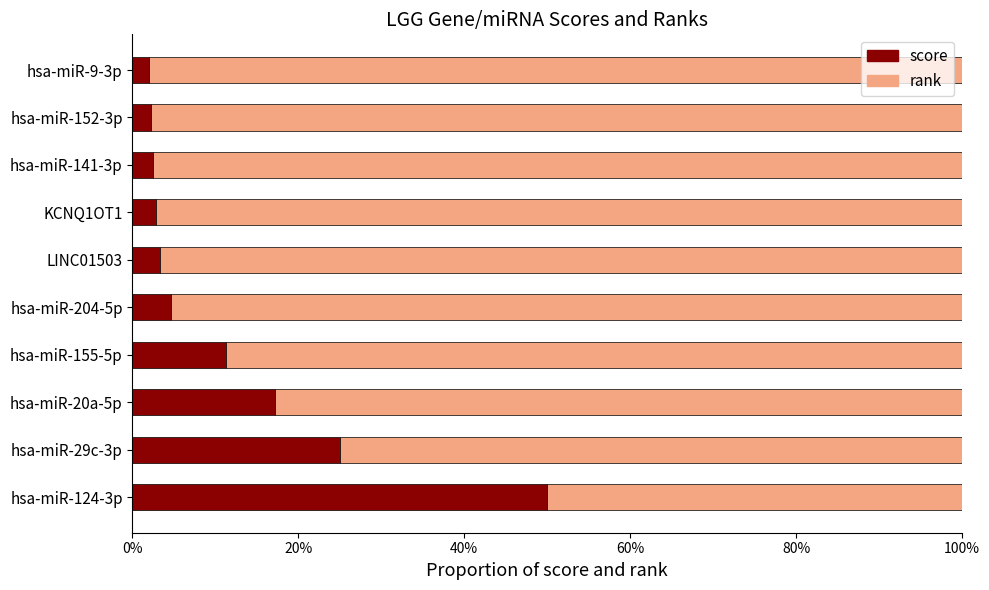

What is the difference between the maximum and minimum values in the rank series?

0.5